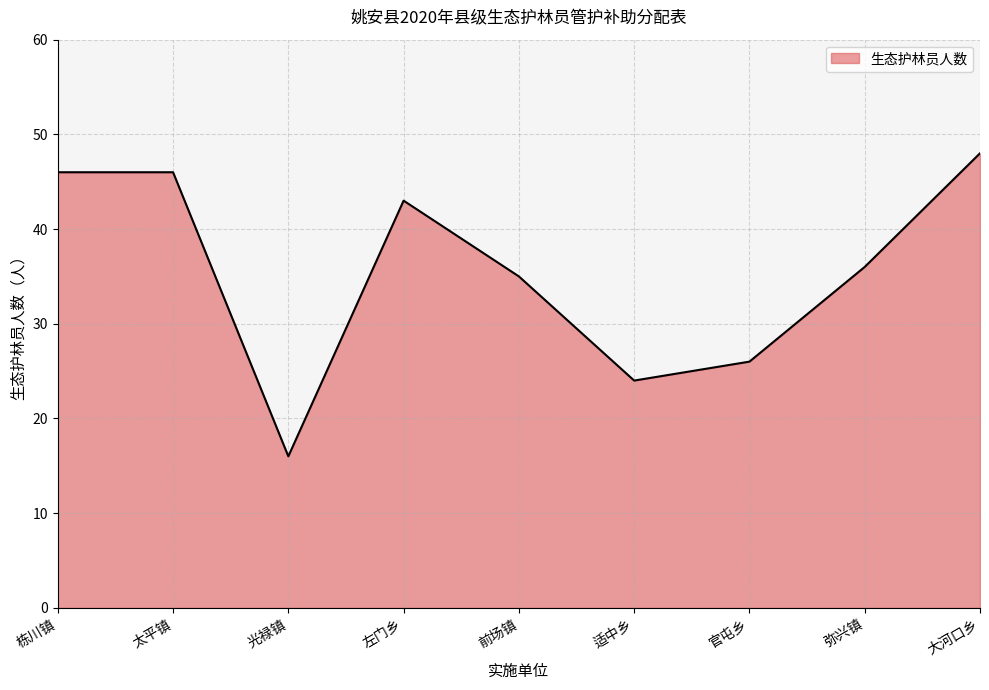

What is the greatest value displayed?

48